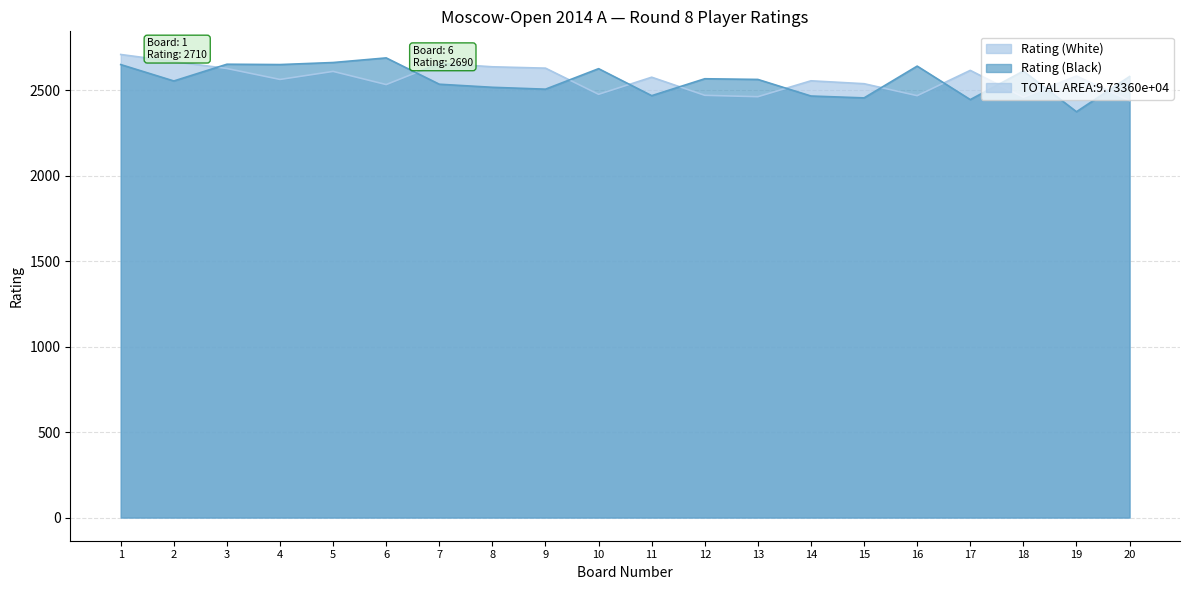

List the labels in order of Rating (White) value, largest first.

1, 2, 7, 8, 9, 3, 17, 5, 19, 11, 4, 14, 15, 6, 10, 12, 16, 13, 18, 20